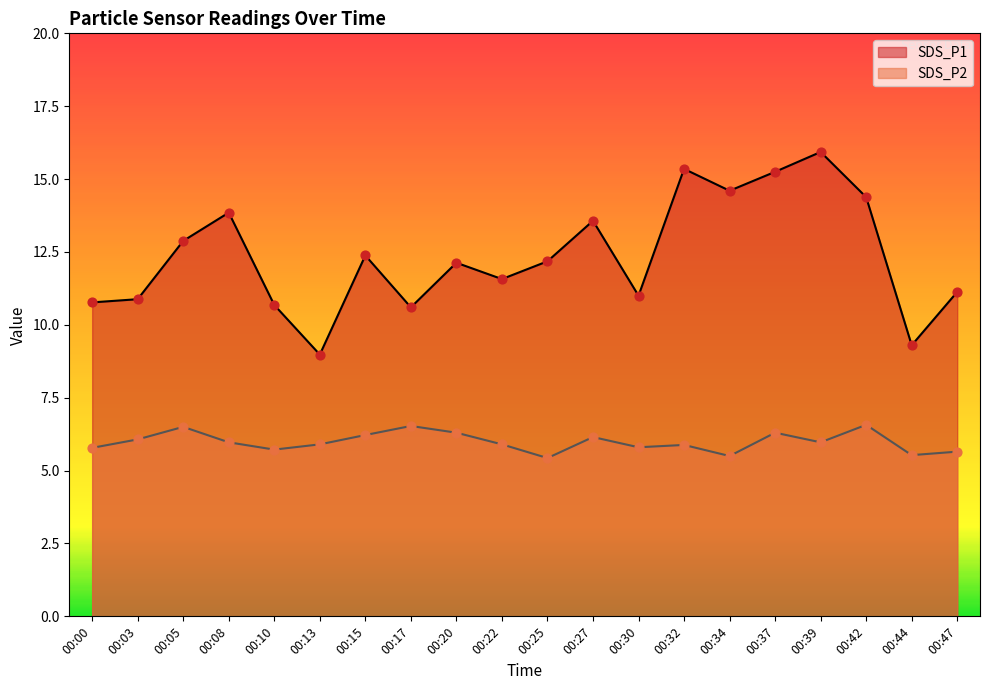

Which series has the widest spread of Y values?

SDS_P1